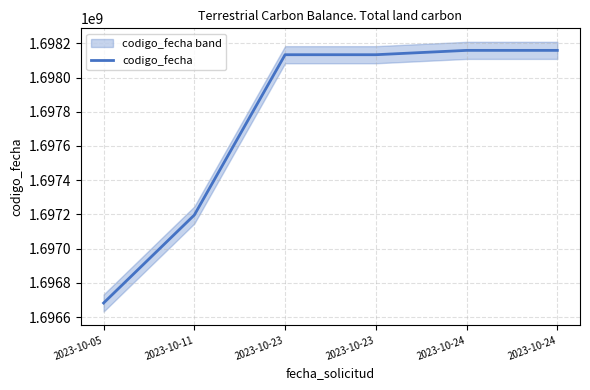

The value at 2023-10-05 is 2933707983. True or false?

False